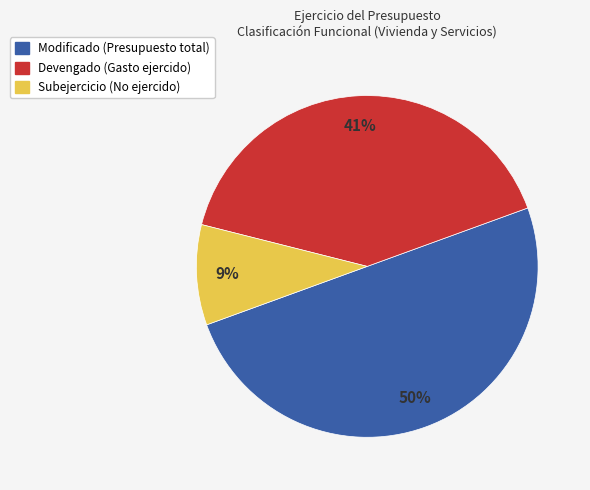

To the nearest percent, what is the difference between the largest and smallest slice percentages?

41%